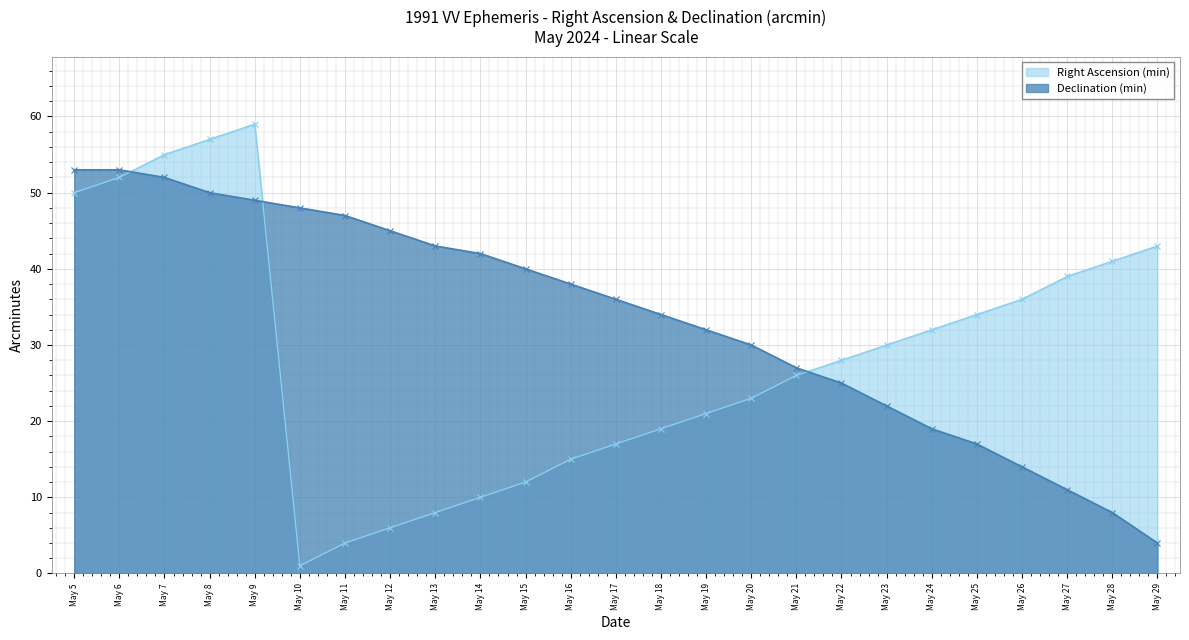

The value of Declination (min) at May 23 is 33. True or false?

False